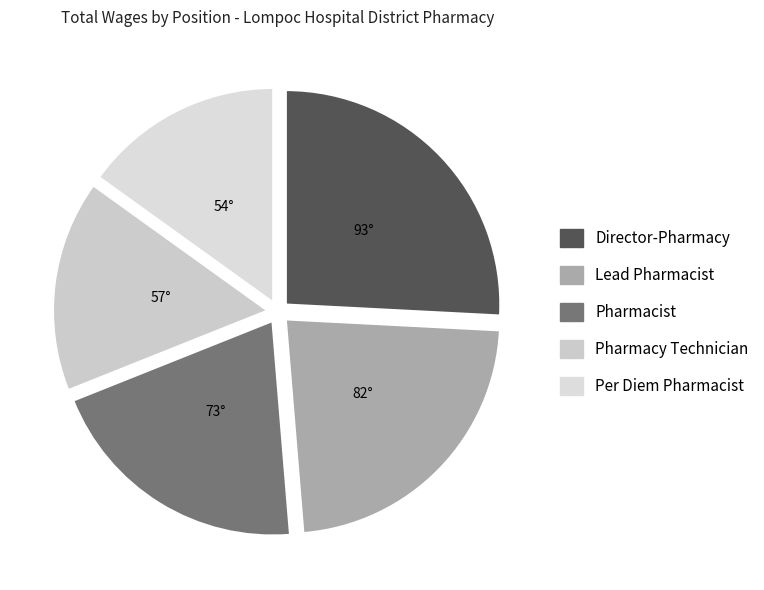

Which slice is the largest?

Director-Pharmacy